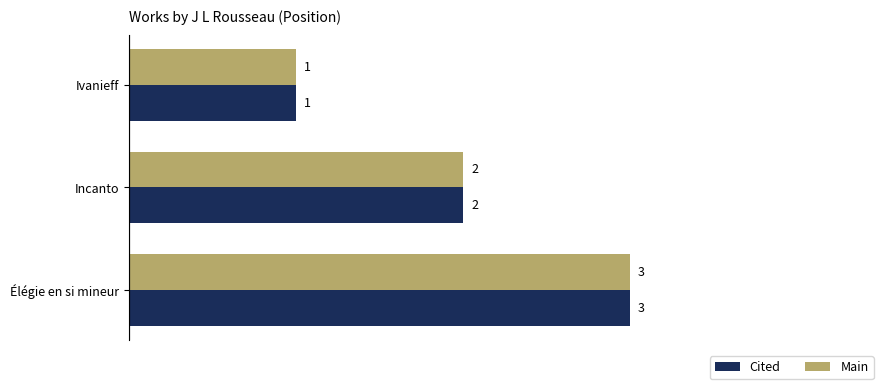

What are all the series names shown in the legend?

Cited, Main